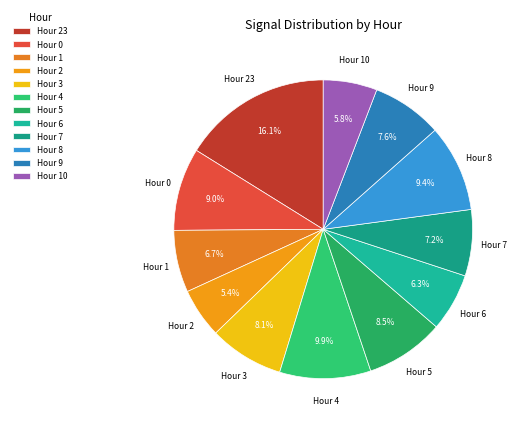

Does Hour 1 represent more than half of the total?

No